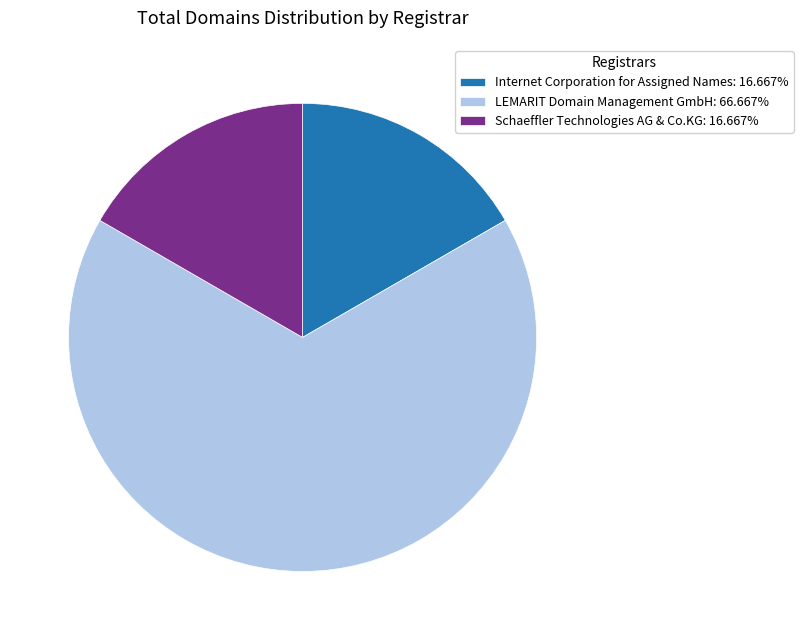

Is the sum of Internet Corporation for Assigned Names: 16.667% and Schaeffler Technologies AG & Co.KG: 16.667% greater than half?

No